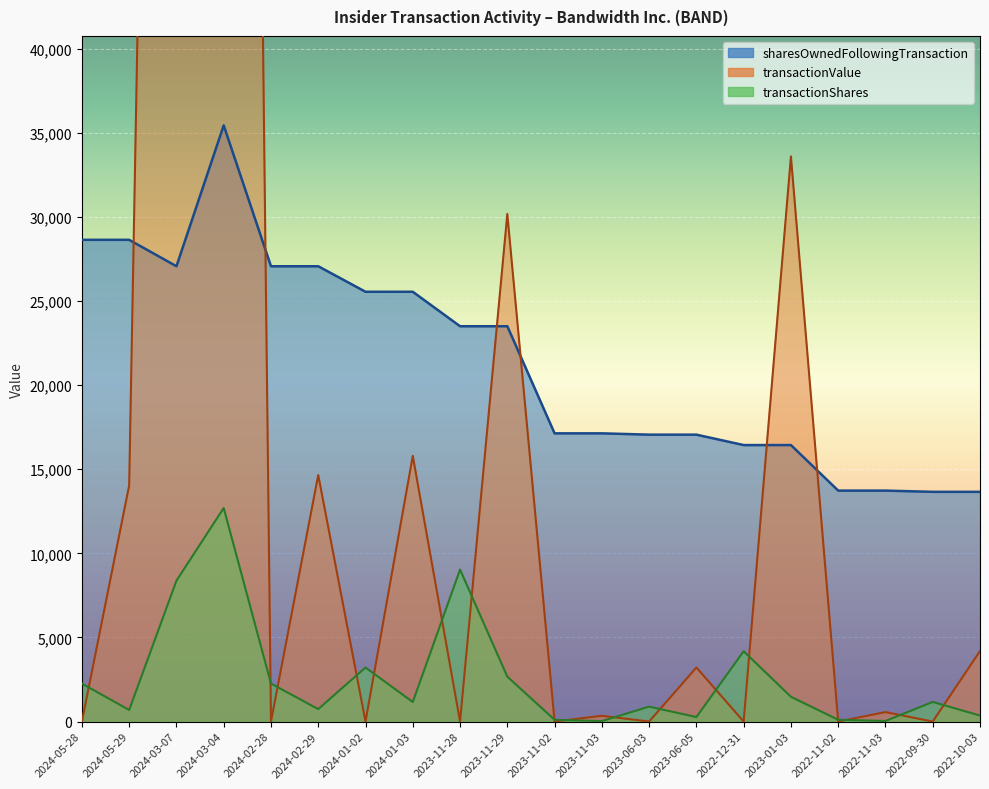

Where does the transactionValue series first go above 562?

2024-05-29